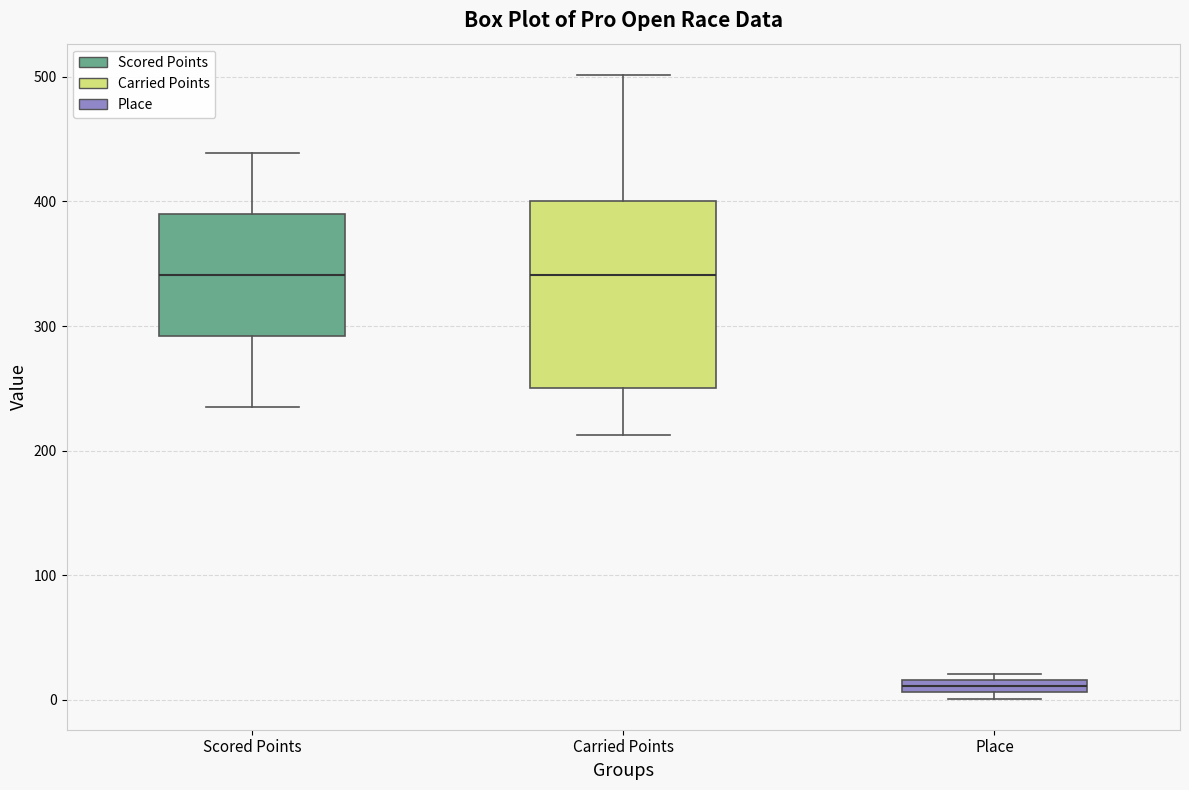

Where is the lower edge of the box for Place on the y-axis? The values are not printed on the chart, so give them approximately, as read against the axis.

10